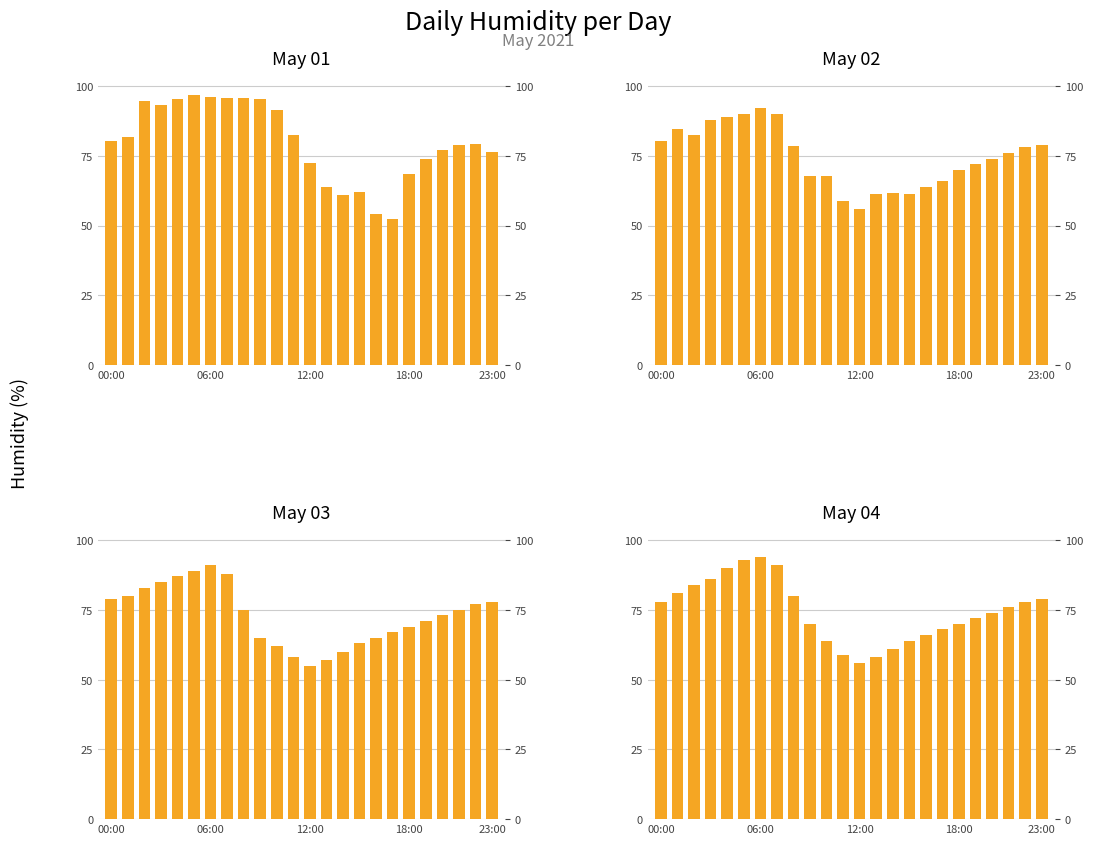

True or false: 2021-05-03 has a value of 62.0 at 10:00.

True